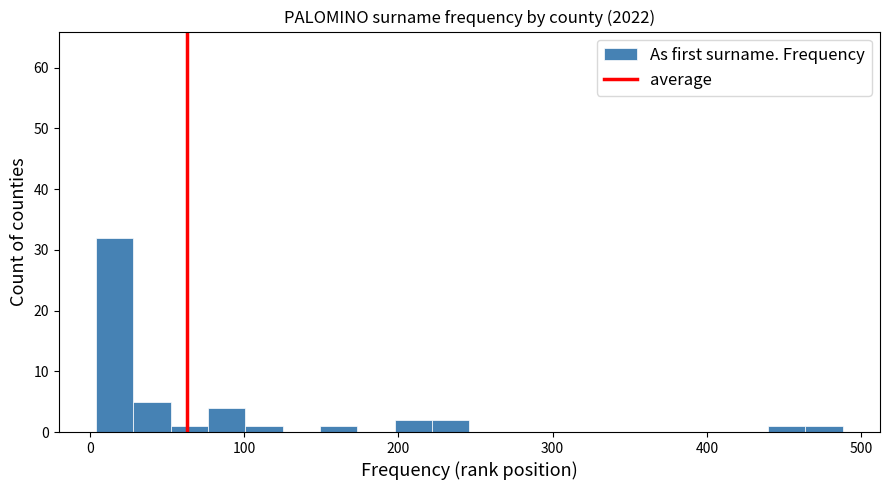

Around what value on the x-axis is the tallest bar? Give the approximate position of its centre, as read against the axis.

20